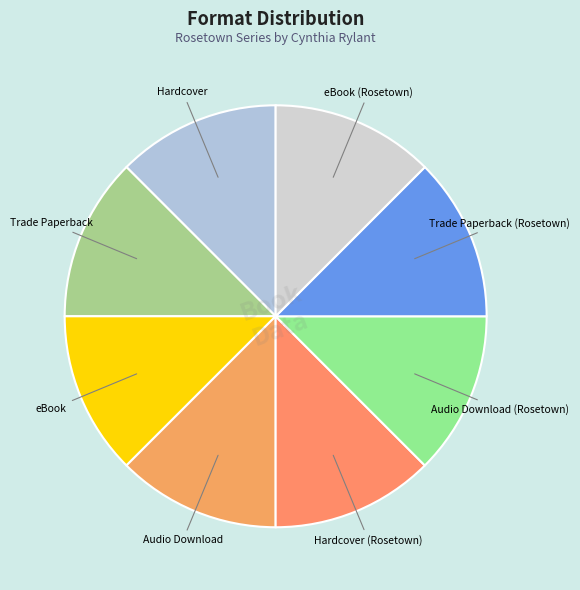

True or false: Trade Paperback accounts for 2% of the total.

False